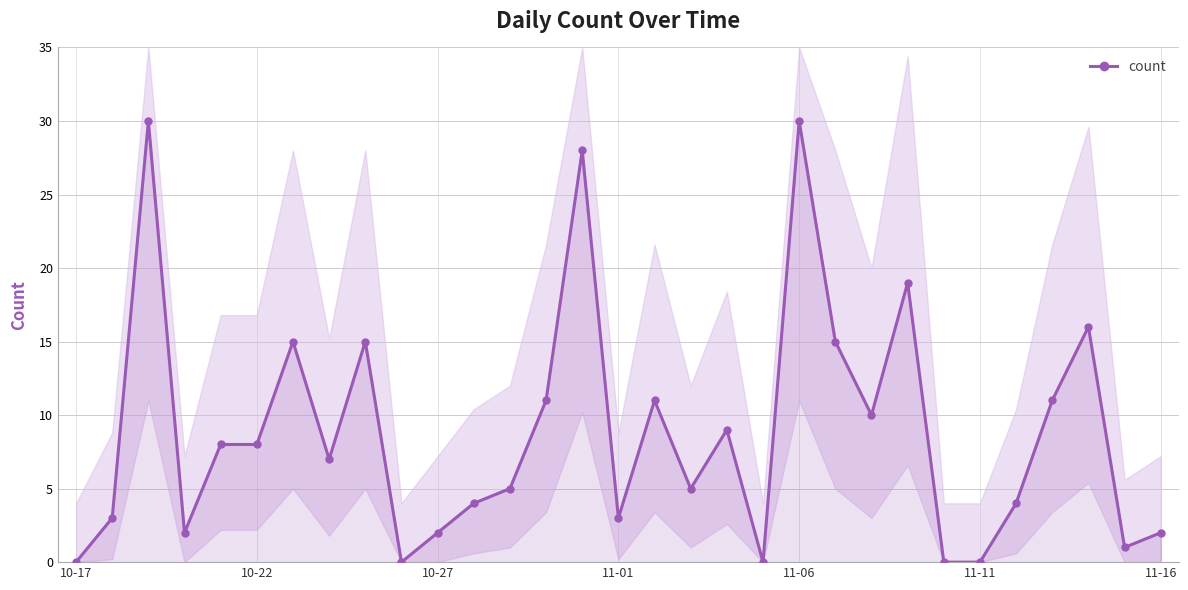

How many series are shown in this chart?

1